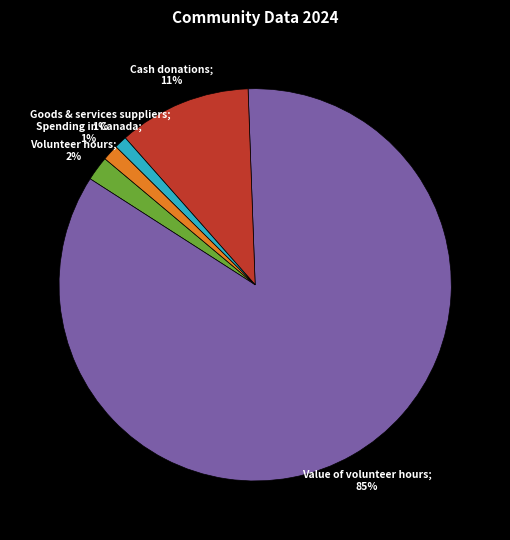

Is there a majority slice in this chart?

Yes